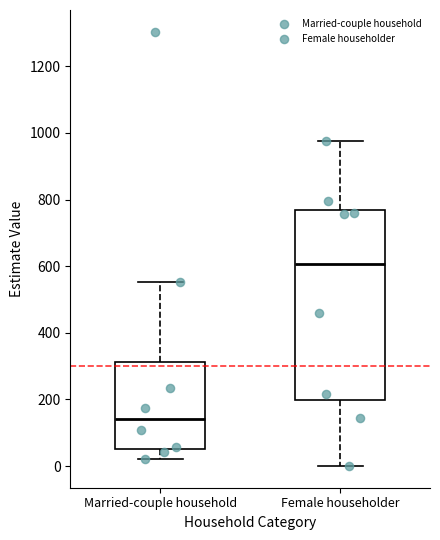

Reading left to right, transcribe this box plot: for each box, give where its median line is, the range the box spans, and where its two whiskers end, as read against the y-axis. The values are not printed on the chart, so give them approximately, as read against the axis.

Married-couple household: median 140, box 60 to 320, whiskers 20 to 560
Female householder: median 600, box 200 to 760, whiskers 0 to 980